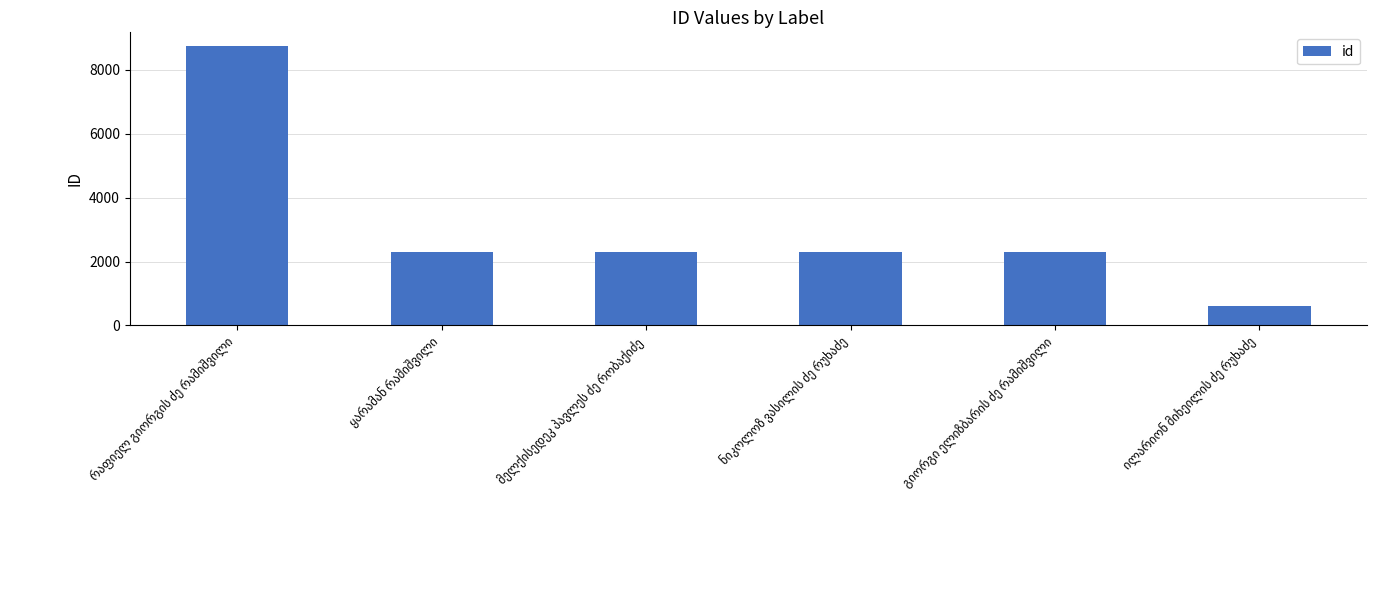

What is the value of the 6th bar from the left?

619